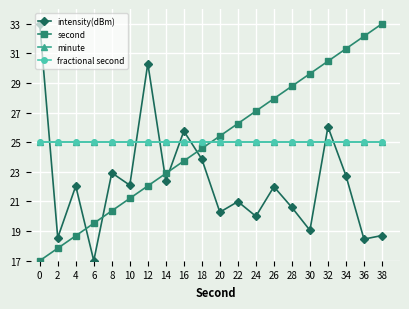

Reading right to left, transcribe all the data shown in this chart.

intensity(dBm): 18.7	18.5	22.7	26.0	19.1	20.6	22.0	20.0	21.0	20.3	23.9	25.8	22.4	30.3	22.1	22.9	17.0	22.0	18.5	33.0
second: 33.0	32.2	31.3	30.5	29.6	28.8	27.9	27.1	26.3	25.4	24.6	23.7	22.9	22.1	21.2	20.4	19.5	18.7	17.8	17.0
minute: 25.0	25.0	25.0	25.0	25.0	25.0	25.0	25.0	25.0	25.0	25.0	25.0	25.0	25.0	25.0	25.0	25.0	25.0	25.0	25.0
fractional second: 25.0	25.0	25.0	25.0	25.0	25.0	25.0	25.0	25.0	25.0	25.0	25.0	25.0	25.0	25.0	25.0	25.0	25.0	25.0	25.0